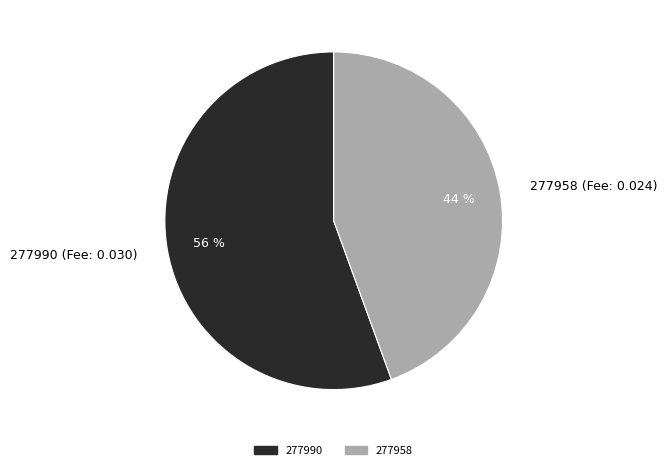

Combined, do 277990 and 277958 account for over 50%?

Yes